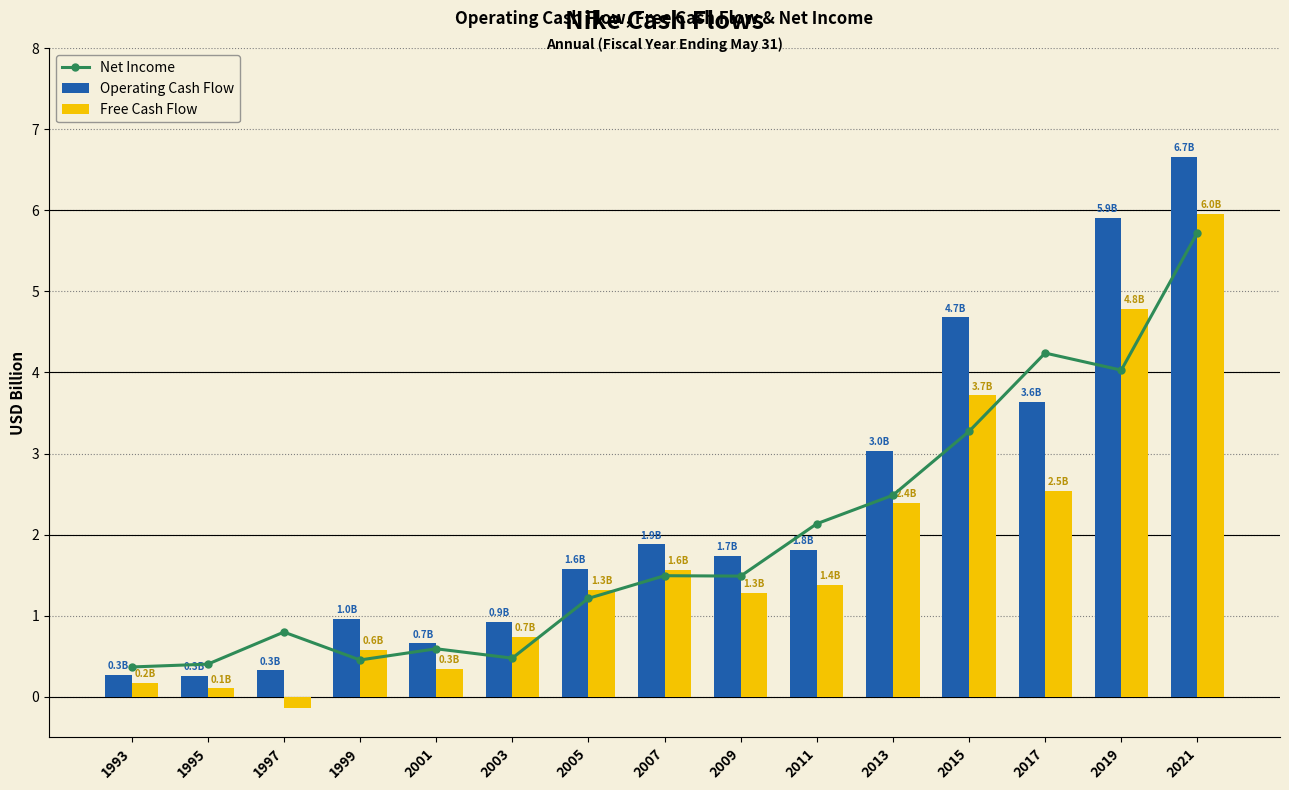

What is the average value of the Net Income series?

1.9